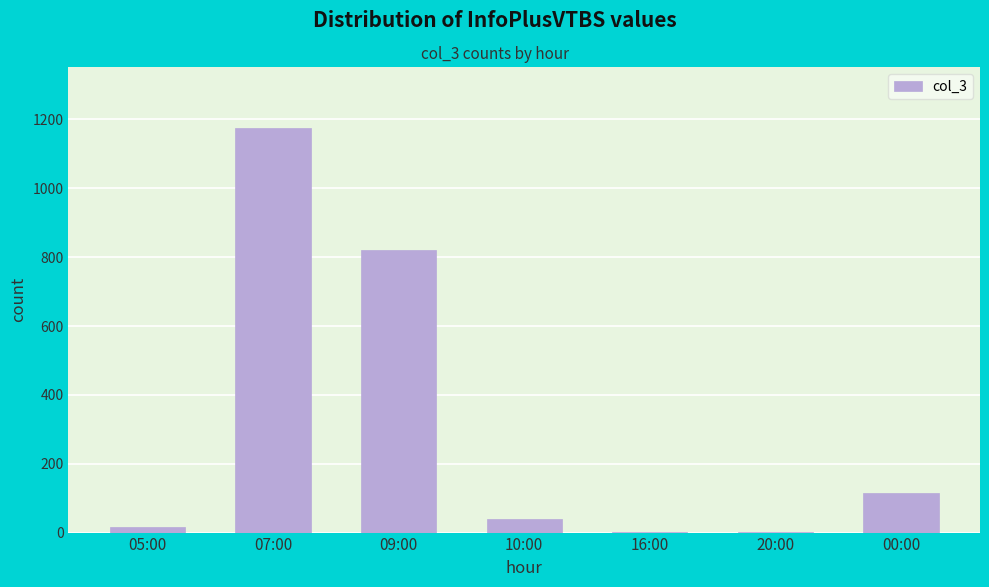

What is the maximum value shown in the chart?

1176